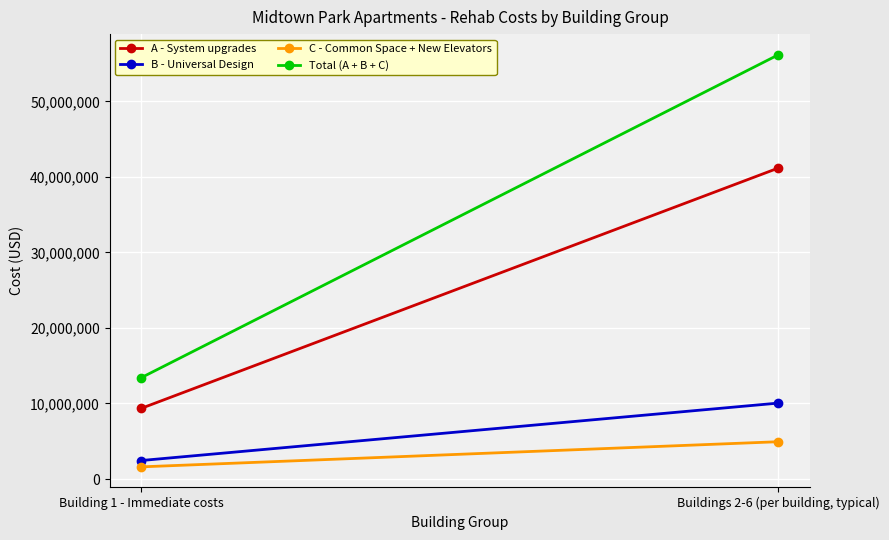

At which label is C - Common Space + New Elevators closest to 3276970?

Building 1 - Immediate costs